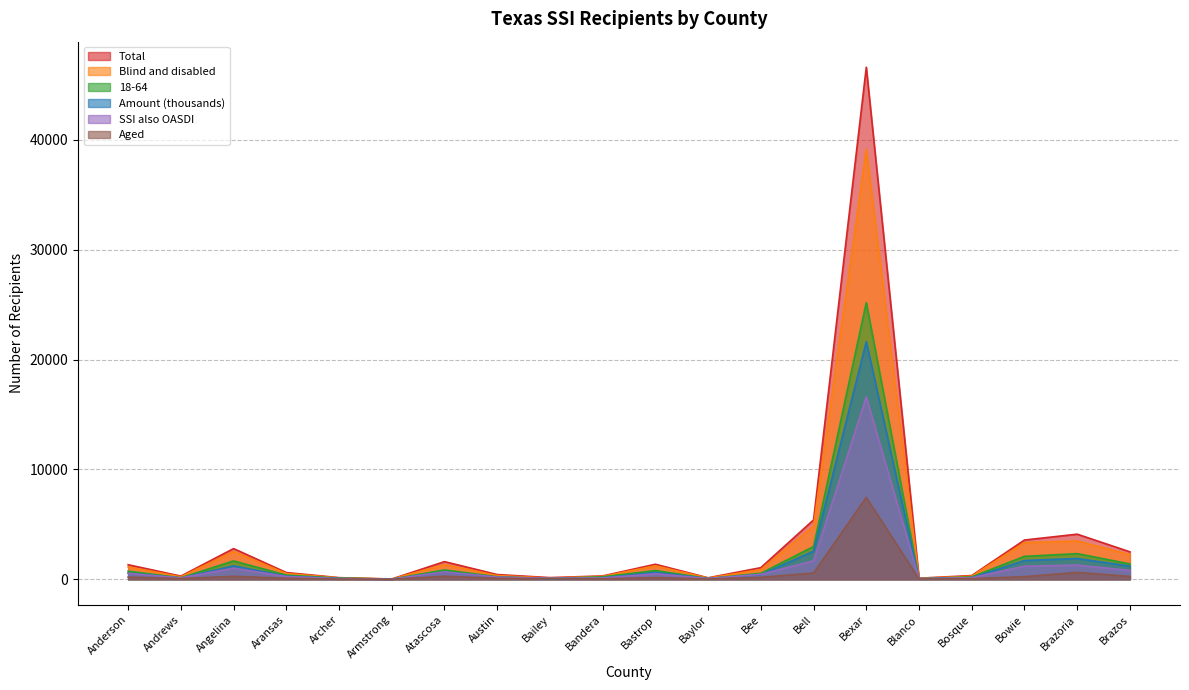

Is it true that Blind and disabled equals 108 at Baylor?

True